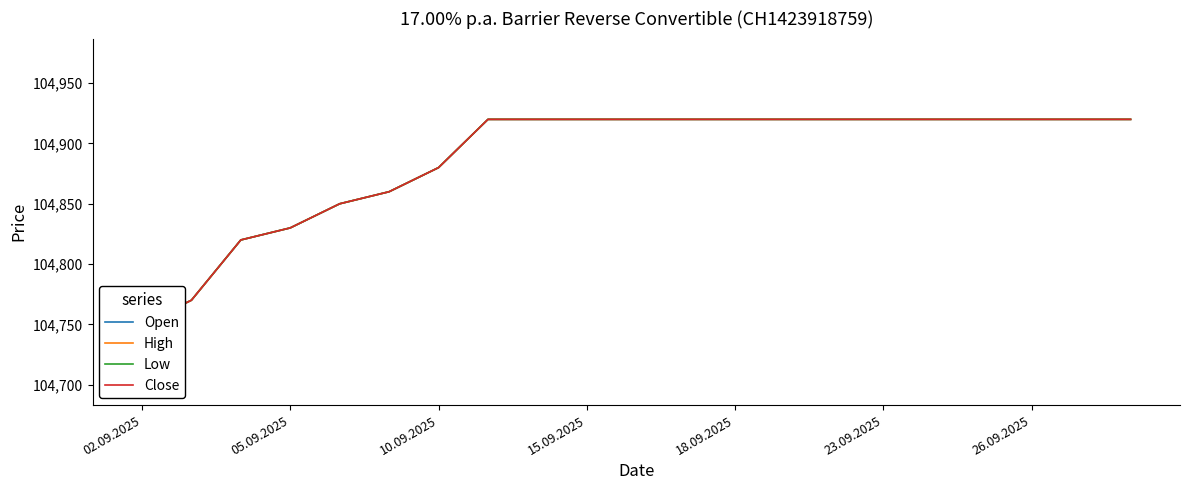

Reading left to right, what are all the values shown in this chart?

Open: 104750	104770	104820	104830	104850	104860	104880	104920	104920	104920	104920	104920	104920	104920	104920	104920	104920	104920	104920	104920	104920
High: 104750	104770	104820	104830	104850	104860	104880	104920	104920	104920	104920	104920	104920	104920	104920	104920	104920	104920	104920	104920	104920
Low: 104750	104770	104820	104830	104850	104860	104880	104920	104920	104920	104920	104920	104920	104920	104920	104920	104920	104920	104920	104920	104920
Close: 104750	104770	104820	104830	104850	104860	104880	104920	104920	104920	104920	104920	104920	104920	104920	104920	104920	104920	104920	104920	104920